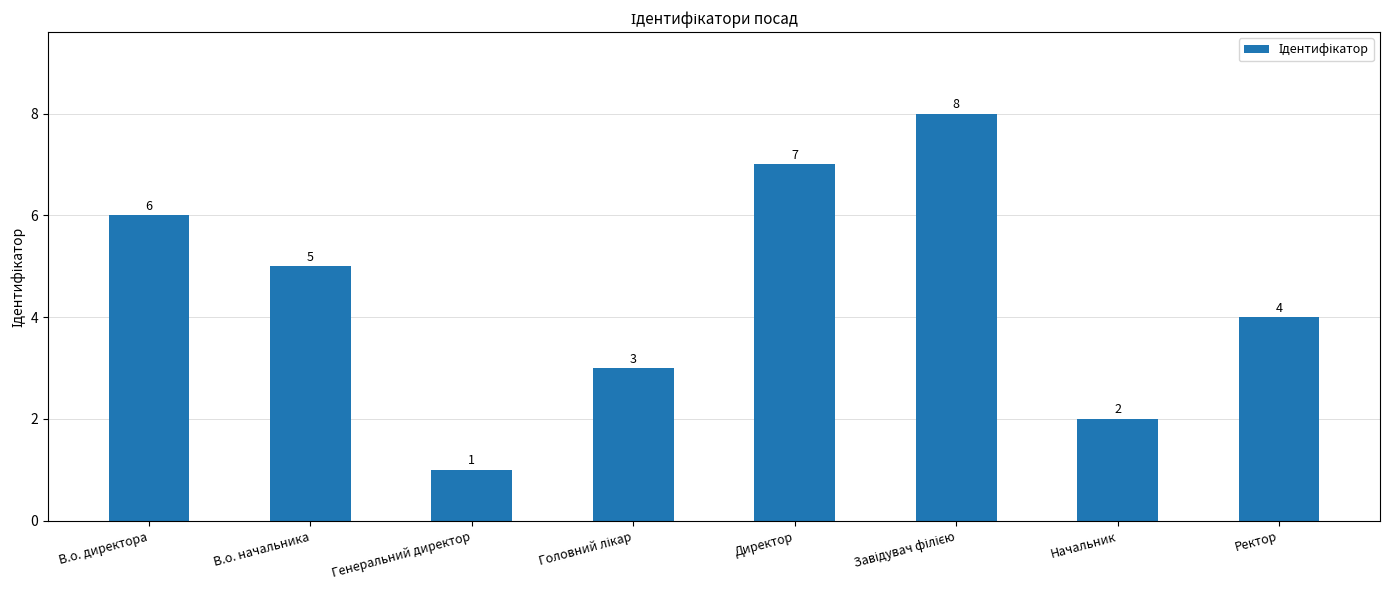

Reading left to right, extract all data points from this chart.

6	5	1	3	7	8	2	4